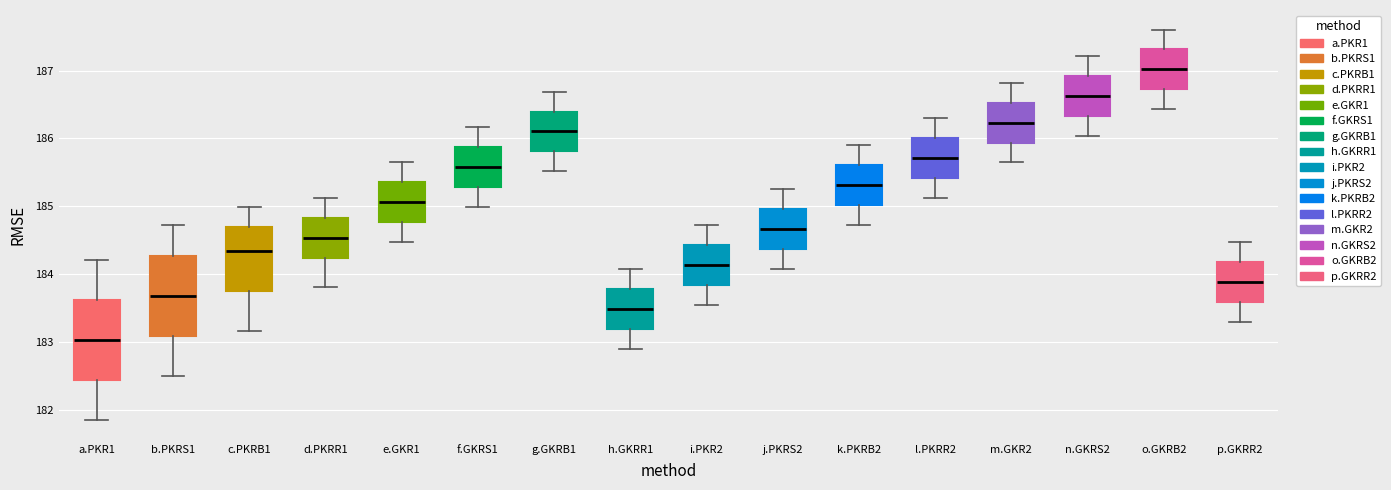

Reading left to right, transcribe this box plot: for each box, give where its median line is, the range the box spans, and where its two whiskers end, as read against the y-axis. The values are not printed on the chart, so give them approximately, as read against the axis.

a.PKR1: median 183.0, box 182.4 to 183.6, whiskers 181.8 to 184.2
b.PKRS1: median 183.7, box 183.1 to 184.3, whiskers 182.5 to 184.7
c.PKRB1: median 184.3, box 183.7 to 184.7, whiskers 183.2 to 185.0
d.PKRR1: median 184.5, box 184.2 to 184.8, whiskers 183.8 to 185.1
e.GKR1: median 185.1, box 184.8 to 185.4, whiskers 184.5 to 185.6
f.GKRS1: median 185.6, box 185.3 to 185.9, whiskers 185.0 to 186.2
g.GKRB1: median 186.1, box 185.8 to 186.4, whiskers 185.5 to 186.7
h.GKRR1: median 183.5, box 183.2 to 183.8, whiskers 182.9 to 184.1
i.PKR2: median 184.1, box 183.8 to 184.4, whiskers 183.5 to 184.7
j.PKRS2: median 184.7, box 184.4 to 185.0, whiskers 184.1 to 185.3
k.PKRB2: median 185.3, box 185.0 to 185.6, whiskers 184.7 to 185.9
l.PKRR2: median 185.7, box 185.4 to 186.0, whiskers 185.1 to 186.3
m.GKR2: median 186.2, box 185.9 to 186.5, whiskers 185.6 to 186.8
n.GKRS2: median 186.6, box 186.3 to 186.9, whiskers 186.0 to 187.2
o.GKRB2: median 187.0, box 186.7 to 187.3, whiskers 186.4 to 187.6
p.GKRR2: median 183.9, box 183.6 to 184.2, whiskers 183.3 to 184.5